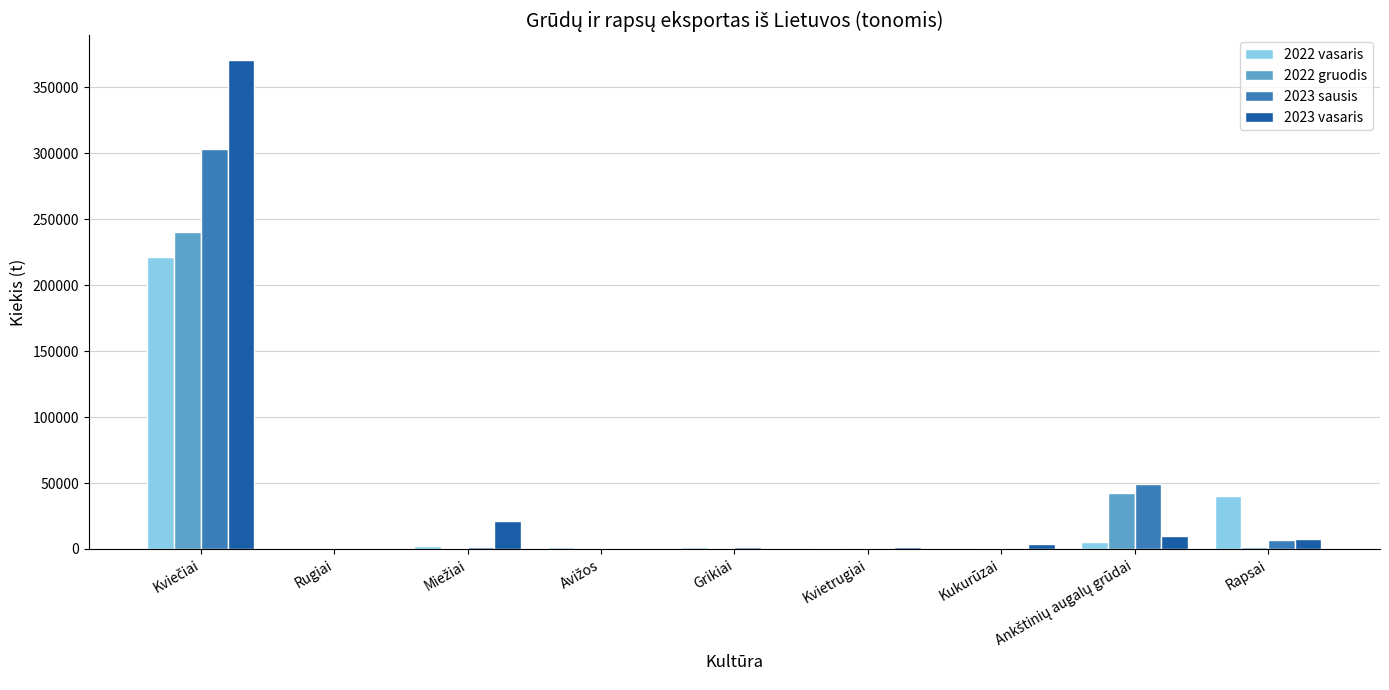

Is it true that 2022 vasaris equals 39876.5 at Rapsai?

True